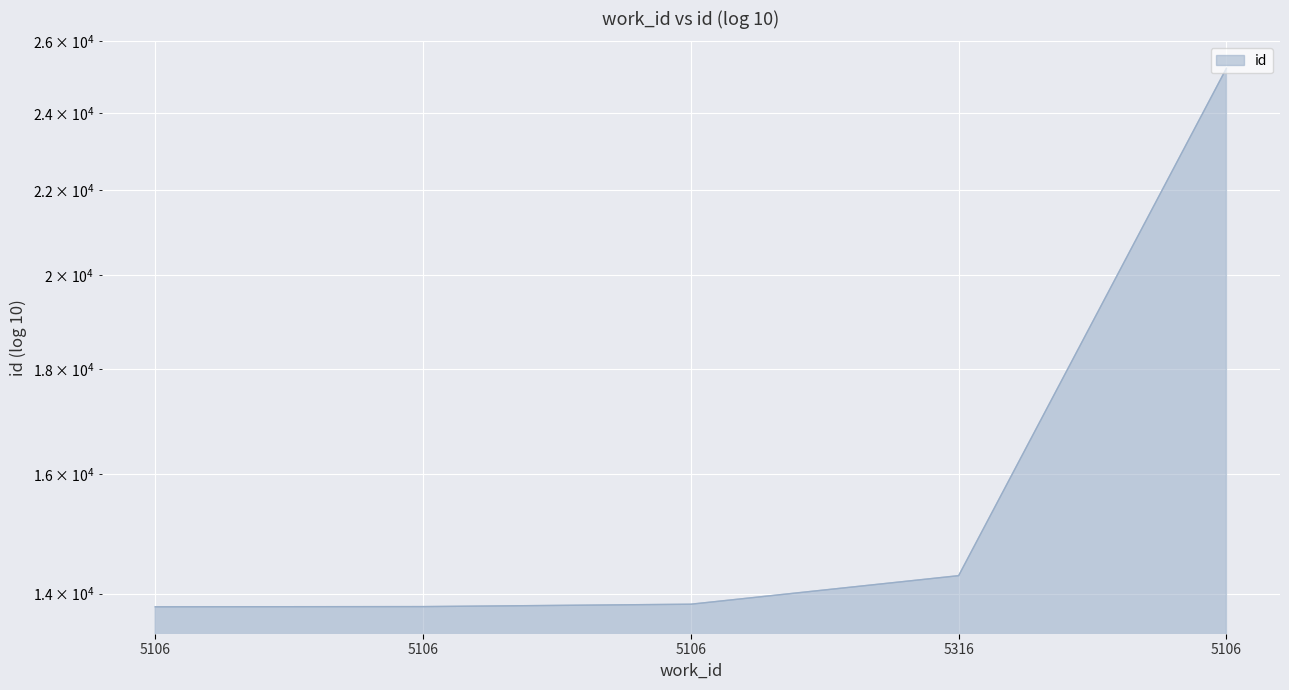

Rank the categories by value from highest to lowest.

5106, 5316, 5106, 5106, 5106